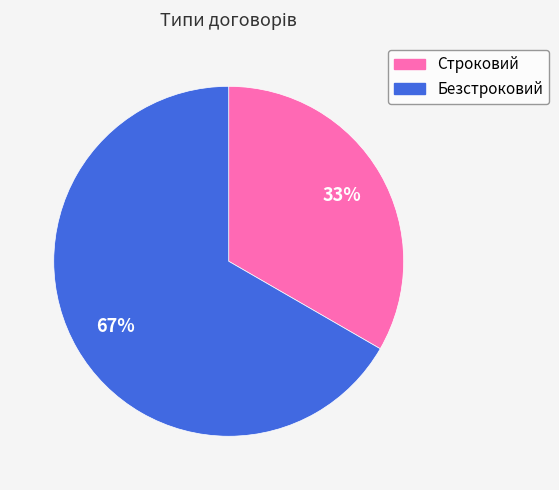

To the nearest percent, what is the average slice percentage?

50%